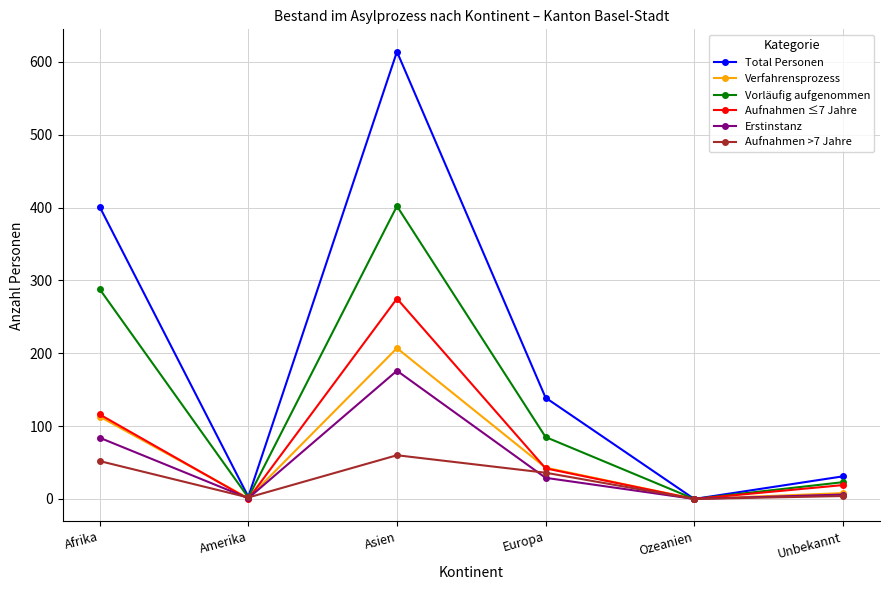

At which label does Aufnahmen ≤7 Jahre reach its peak?

Asien